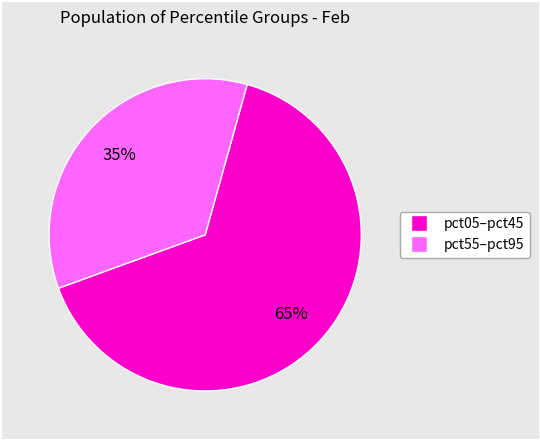

Is there any slice that represents more than half of the pie?

Yes